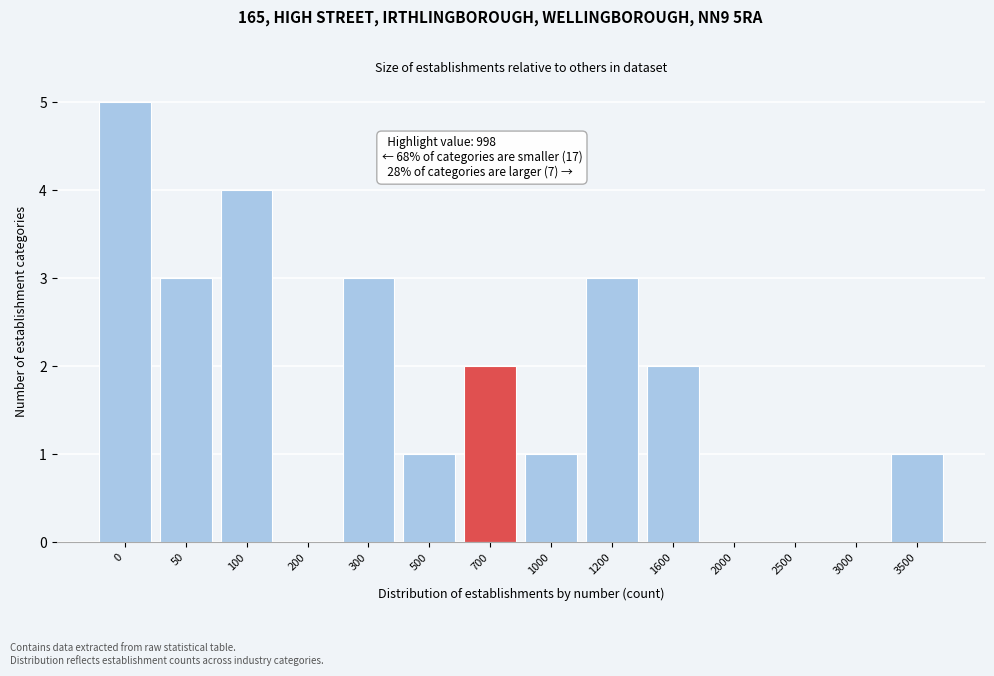

Reading left to right, list all the values displayed in this chart.

0=5	50=3	100=4	200=0	300=3	500=1	700=2	1000=1	1200=3	1600=2	2000=0	2500=0	3000=0	3500=1